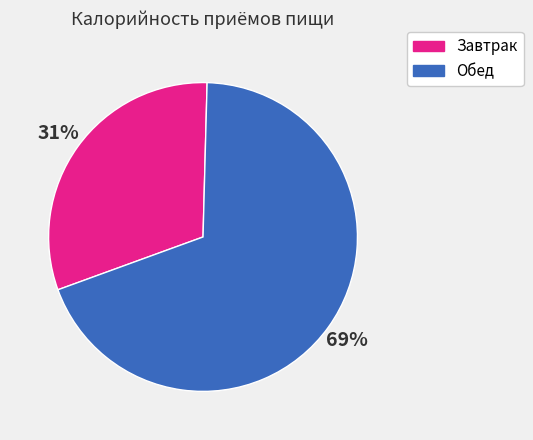

Which slice is the largest?

Обед